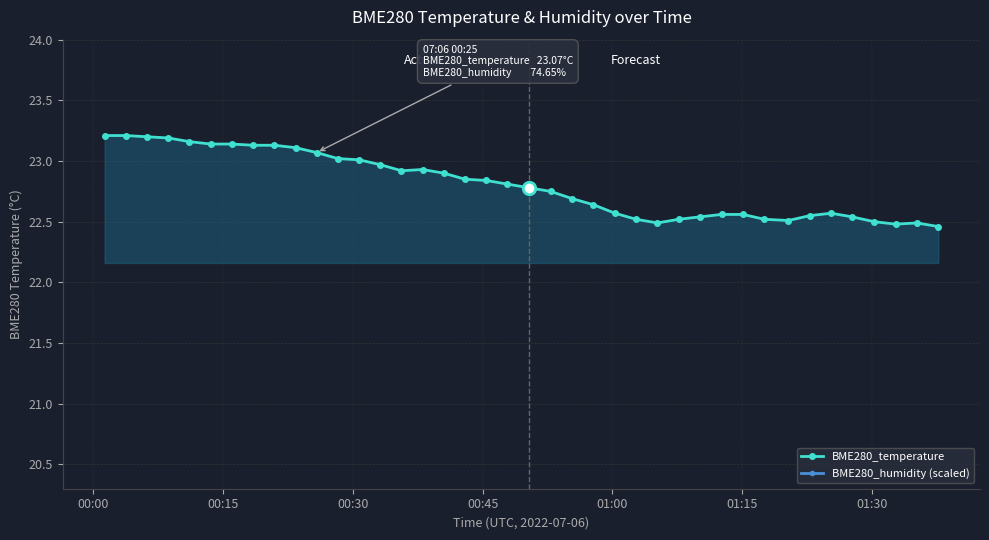

True or false: BME280_temperature has more than 0 points higher than both neighbors.

True